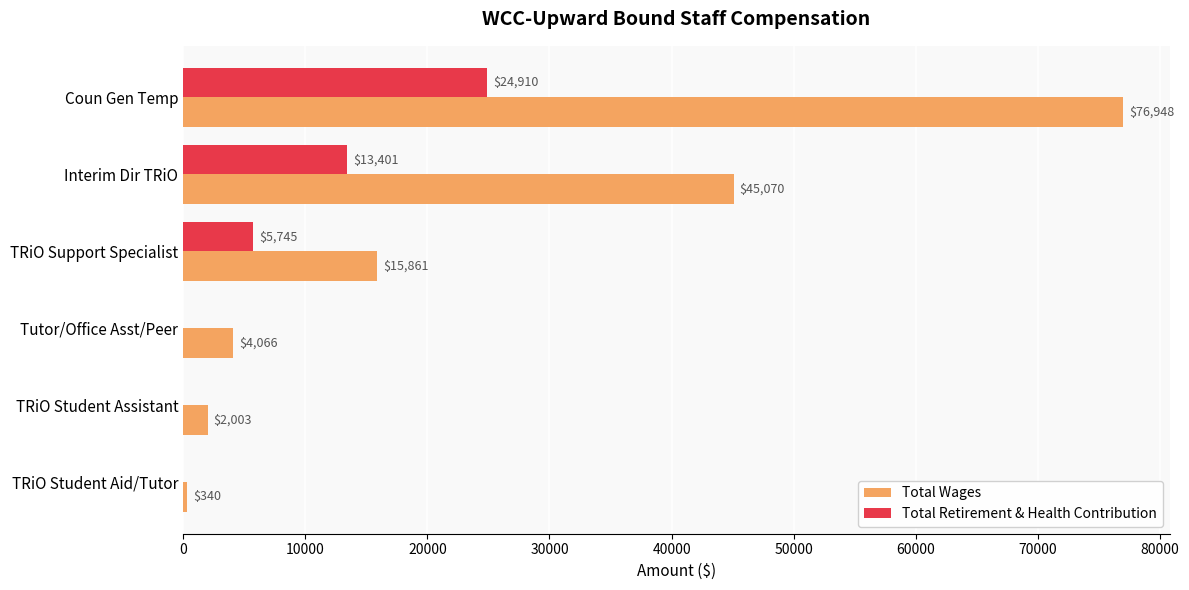

At which category does the chart reach its peak across all series?

Coun Gen Temp